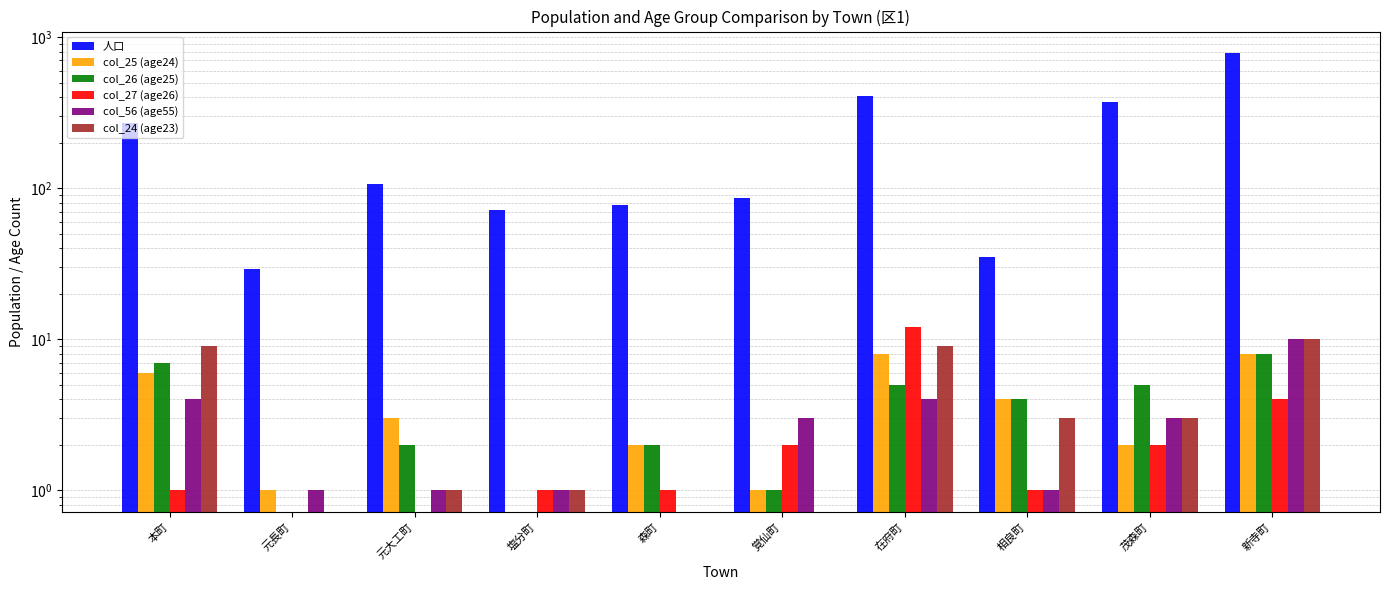

What position from the left is 元長町?

2